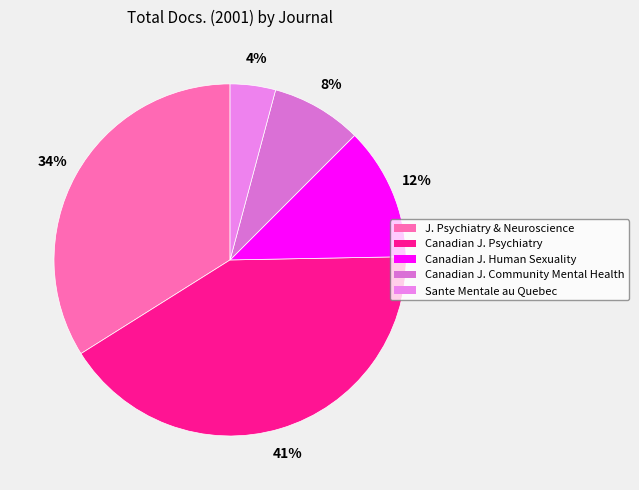

Which slice is the largest?

Canadian Journal of Psychiatry